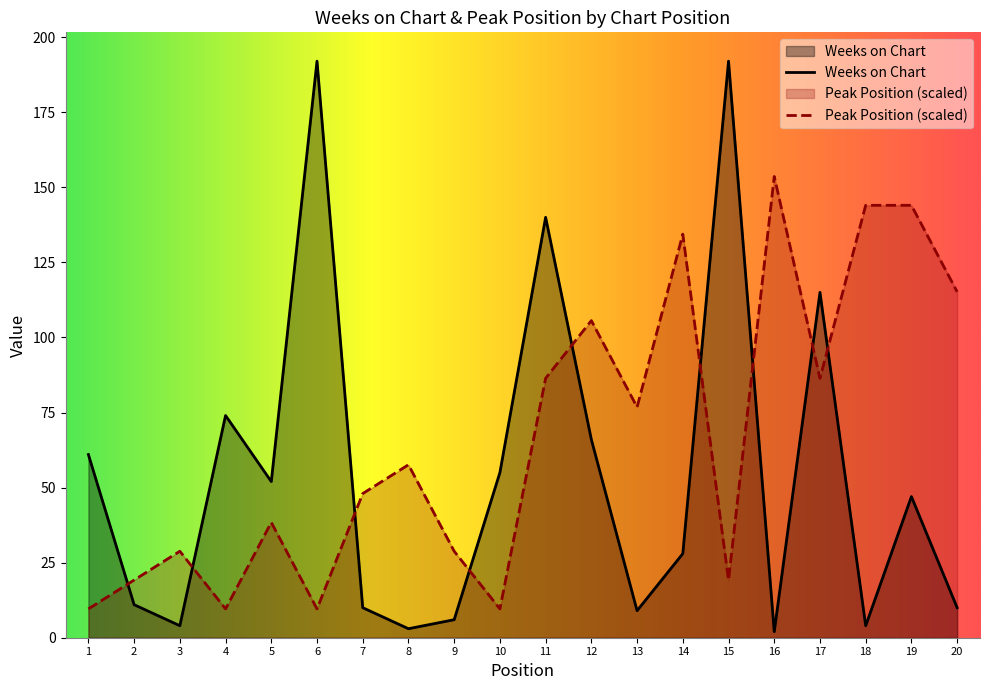

Reading left to right, extract all data points from this chart.

Weeks on Chart: 1=61.0	2=11.0	3=4.0	4=74.0	5=52.0	6=192.0	7=10.0	8=3.0	9=6.0	10=55.0	11=140.0	12=66.0	13=9.0	14=28.0	15=192.0	16=2.0	17=115.0	18=4.0	19=47.0	20=10.0
Peak Position: 1=9.6	2=19.2	3=28.8	4=9.6	5=38.4	6=9.6	7=48.0	8=57.6	9=28.8	10=9.6	11=86.4	12=105.6	13=76.8	14=134.4	15=19.2	16=153.6	17=86.4	18=144.0	19=144.0	20=115.2